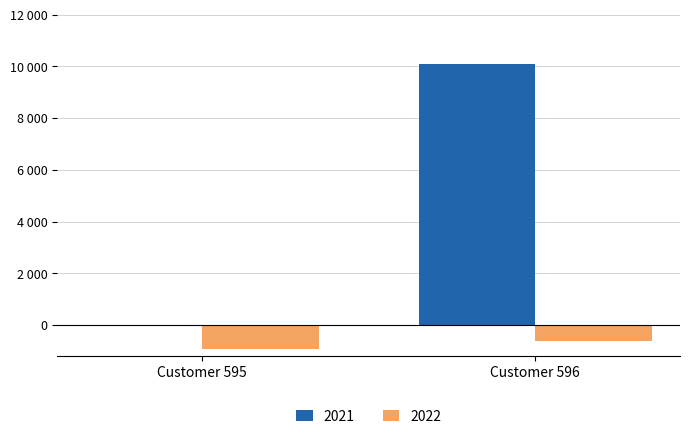

Does the chart contain stacked bars?

No